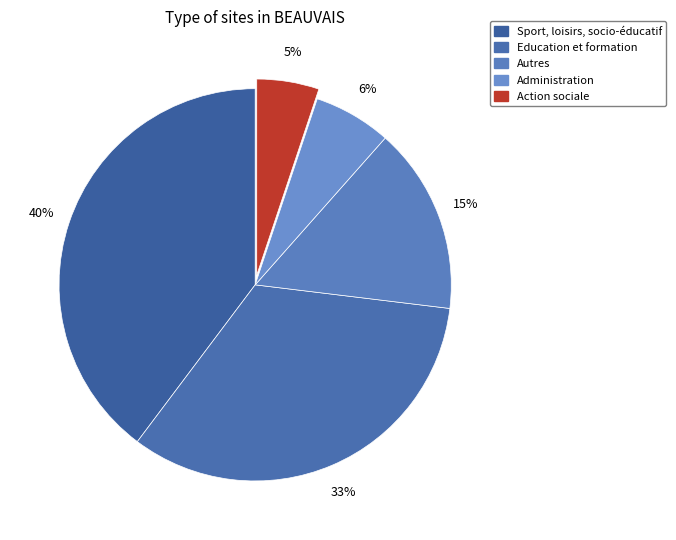

Between Administration and Sport, loisirs, socio-éducatif, which is larger?

Sport, loisirs, socio-éducatif